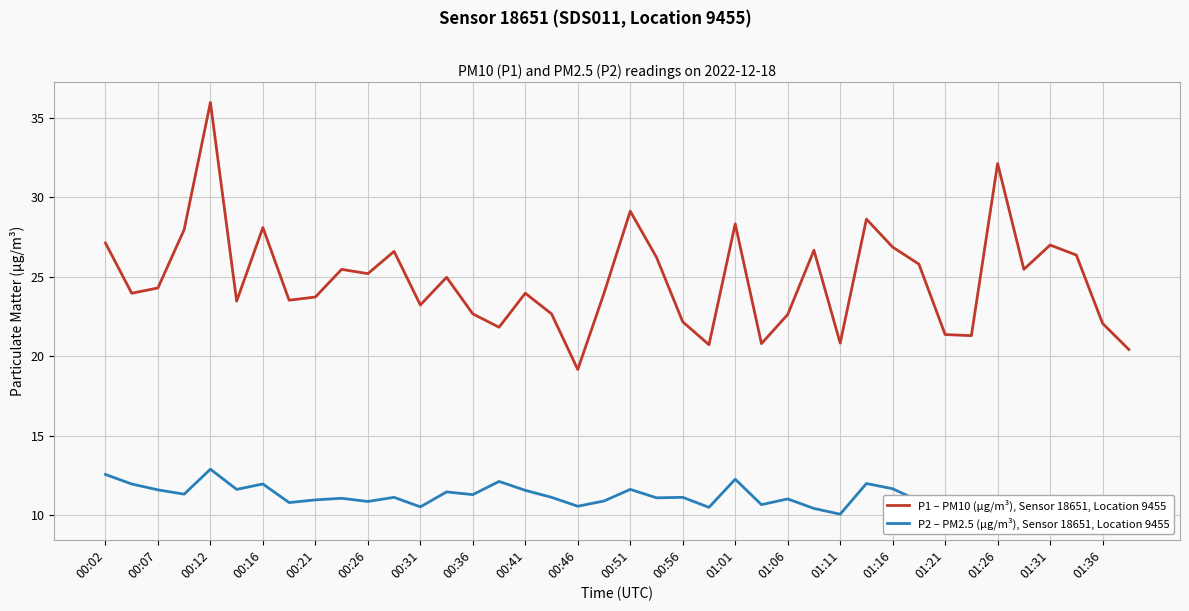

What are all the series names shown in the legend?

P1 – PM10 (µg/m³), Sensor 18651, Location 9455, P2 – PM2.5 (µg/m³), Sensor 18651, Location 9455